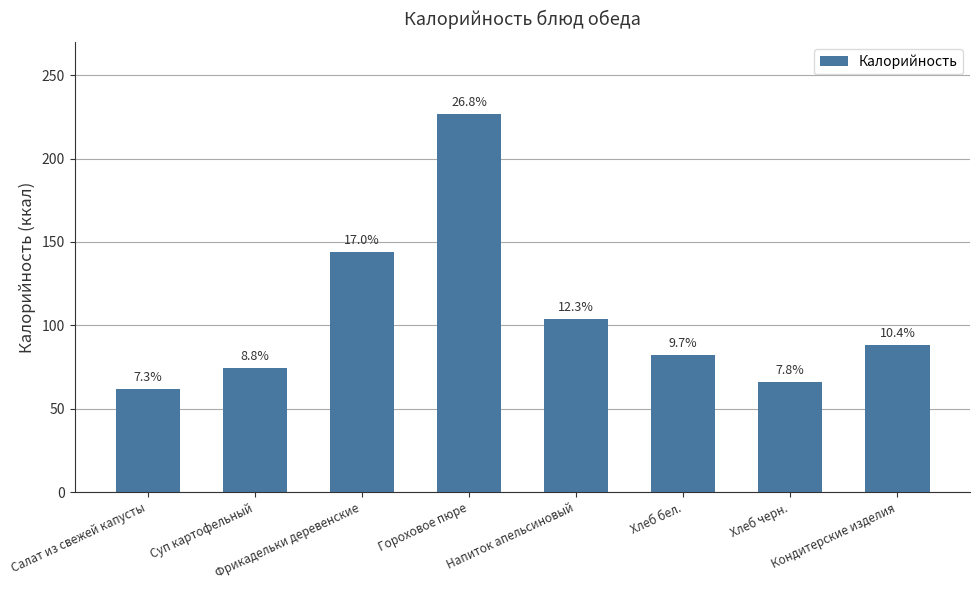

What is the change in value from Суп картофельный to Кондитерские изделия?

+13.4